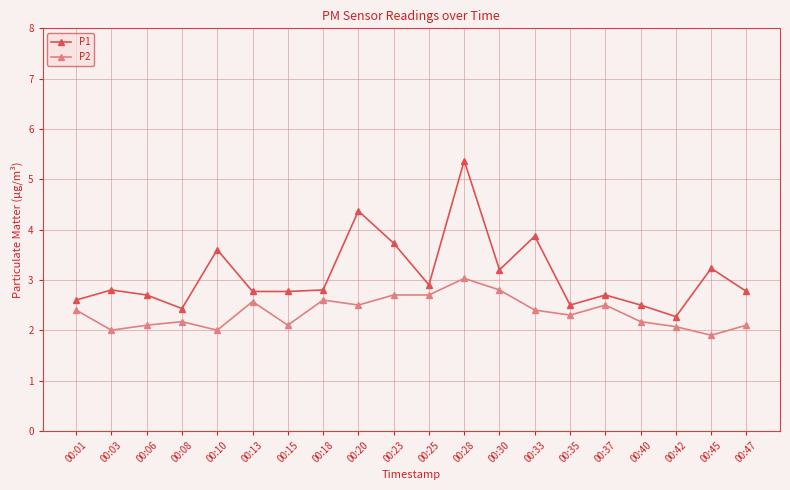

True or false: P2 and P1 intersect in this chart.

False